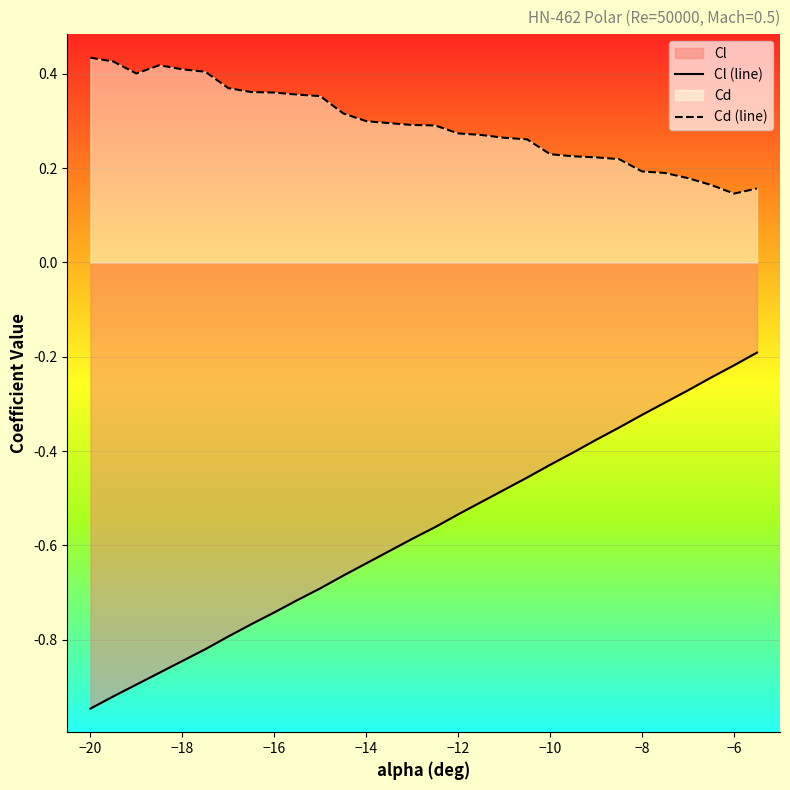

List the series in order of their overall mean, lowest first.

Cl (line), Cd (line)